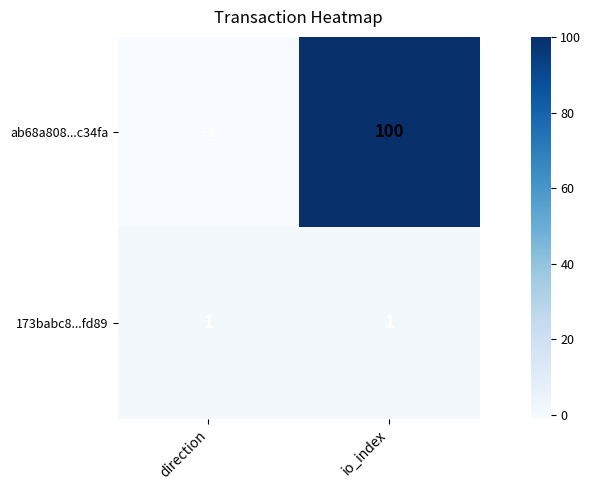

Rank the series by their average value, from lowest to highest.

173babc8...fd89, ab68a808...c34fa